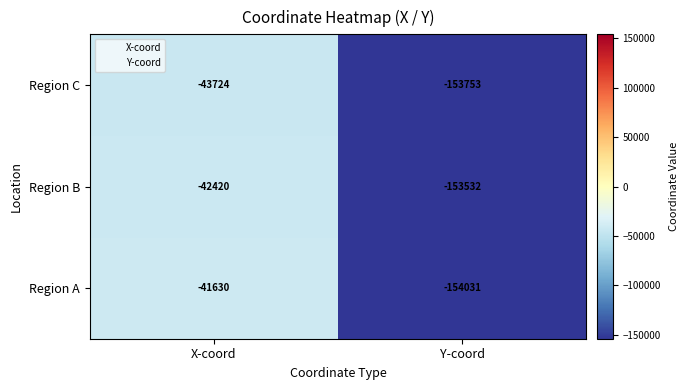

What is the approximate value of Region C at Y-coord?

-153753